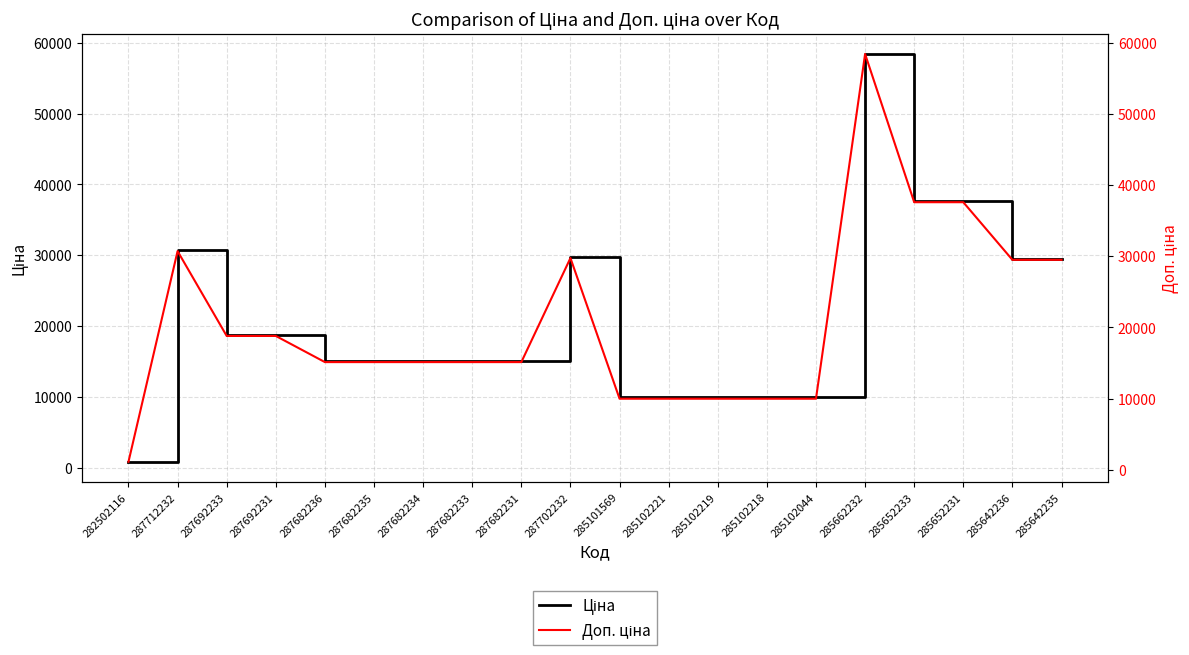

What is the average value of the Доп. ціна series?

20861.9